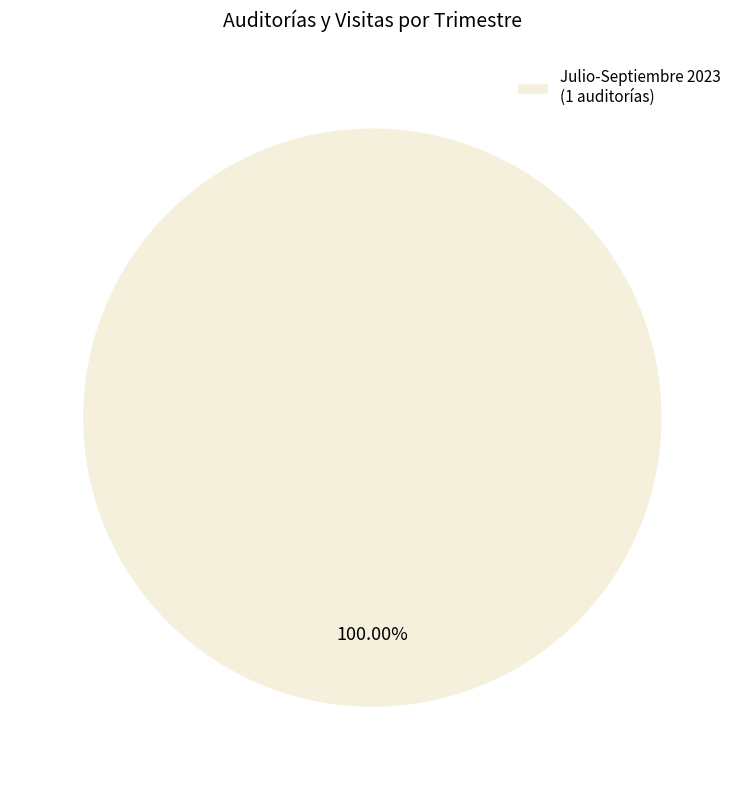

How many slices are in this pie chart?

1